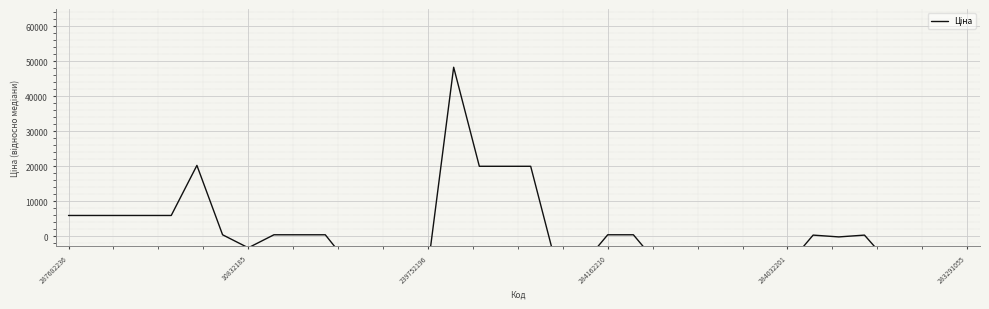

What is the label of the 18th point from the left?

17